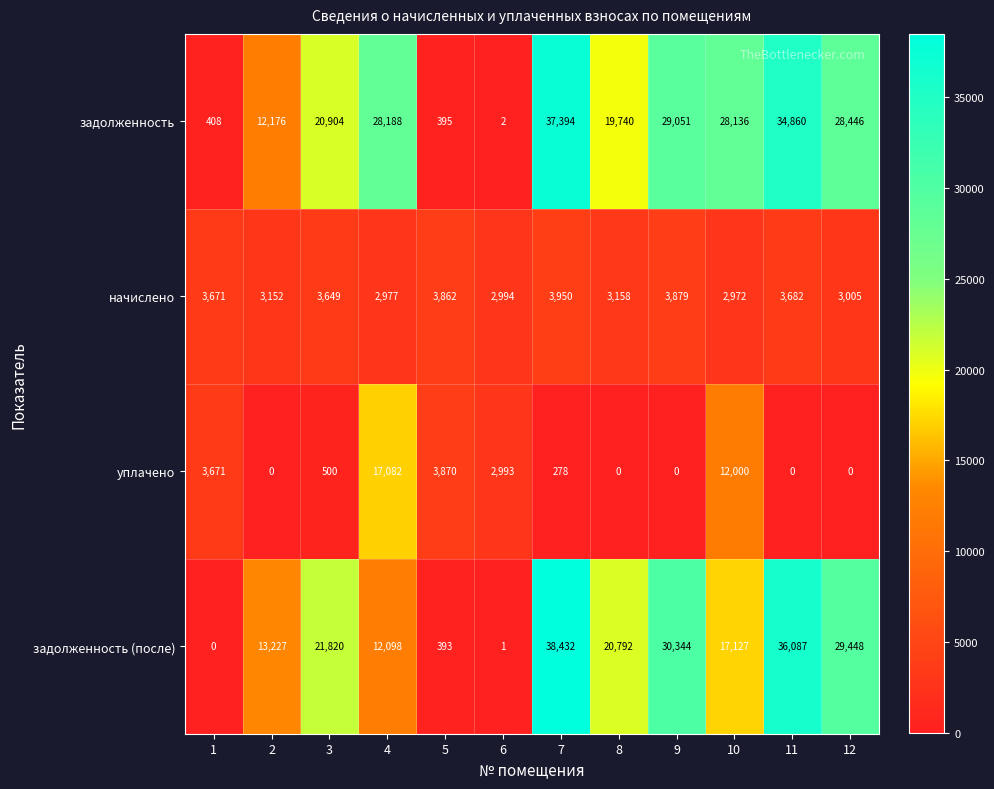

True or false: начислено has a value of 3862 at 5.

True